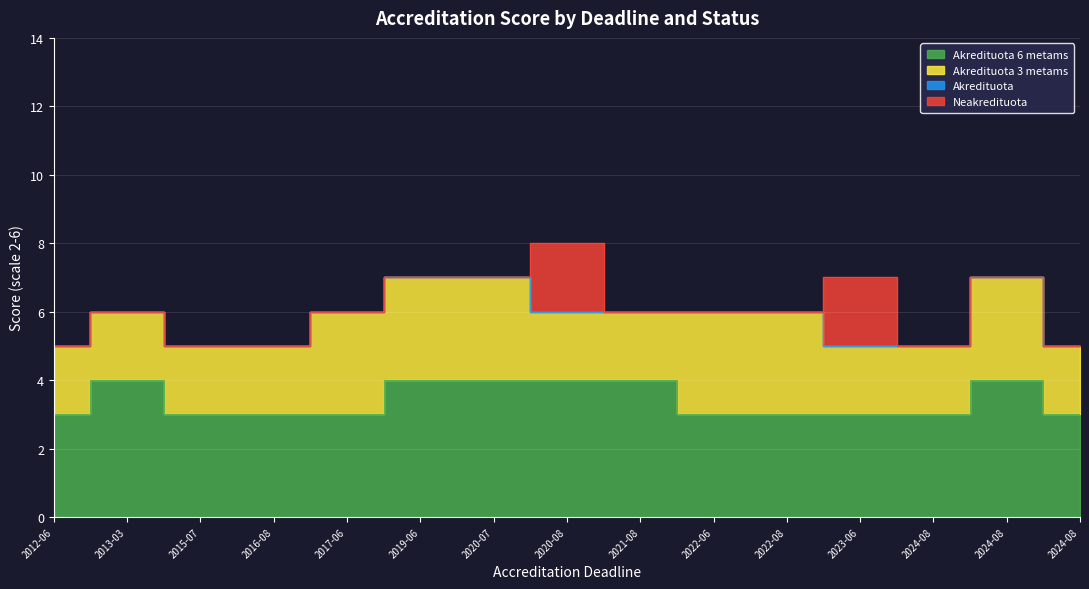

Rank the categories by Neakredituota value from highest to lowest.

2020, 2023, 2012, 2013, 2015, 2016, 2017, 2019, 2020, 2021, 2022, 2022, 2024, 2024, 2024